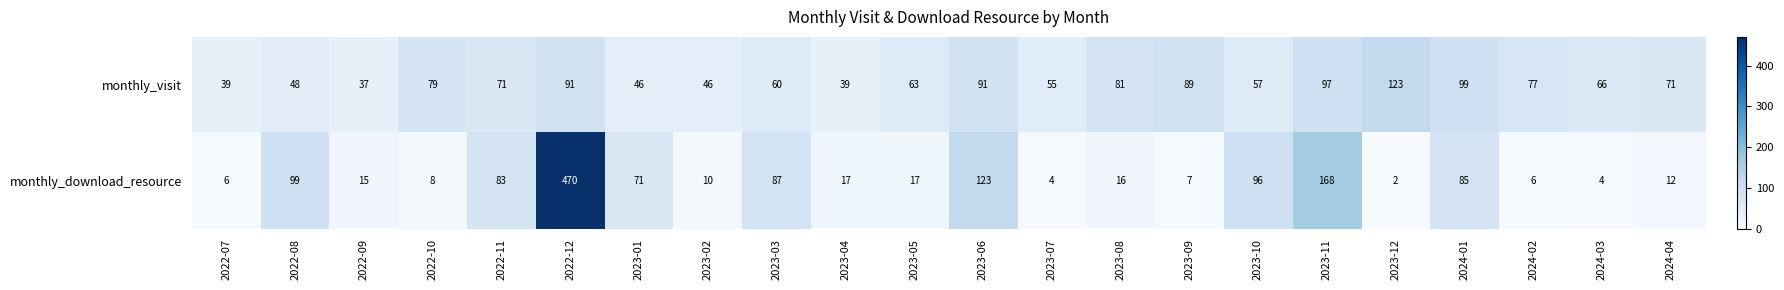

What is the minimum value shown in the chart?

2